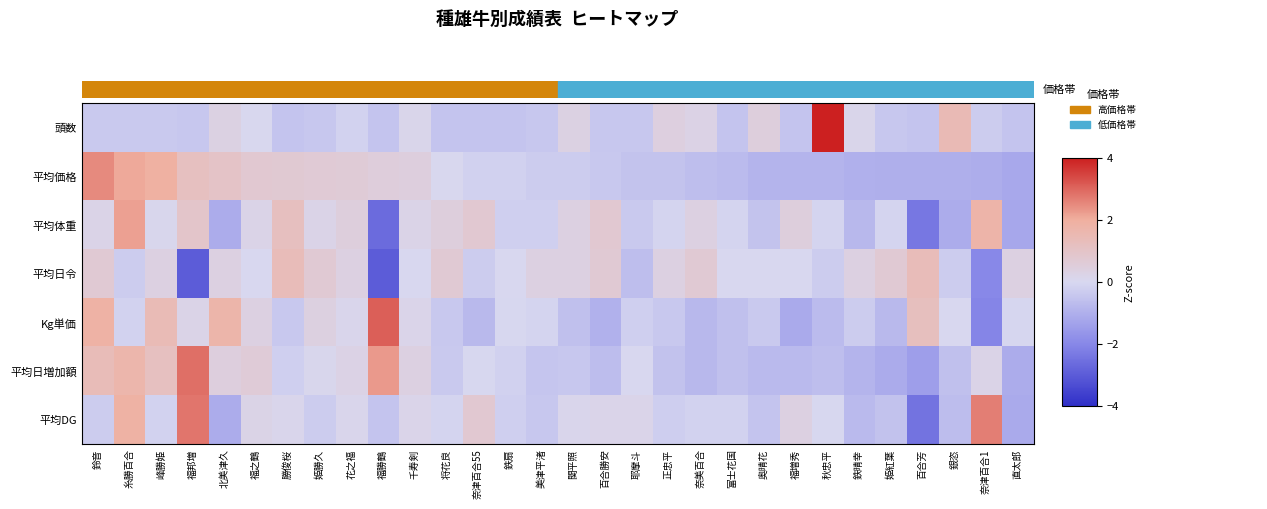

At how many categories does at least one series exceed -2?

30